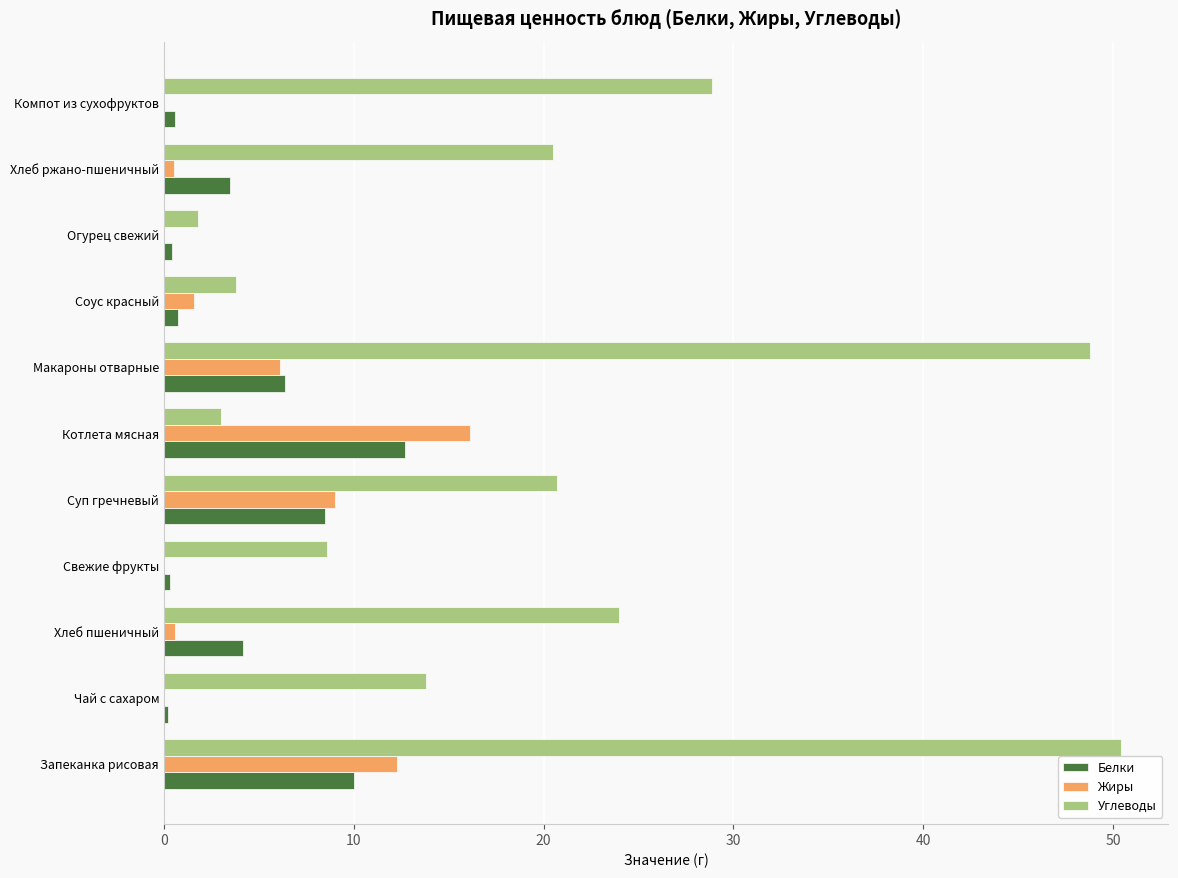

Which series changed the most between Макароны отварные and Соус красный?

Углеводы